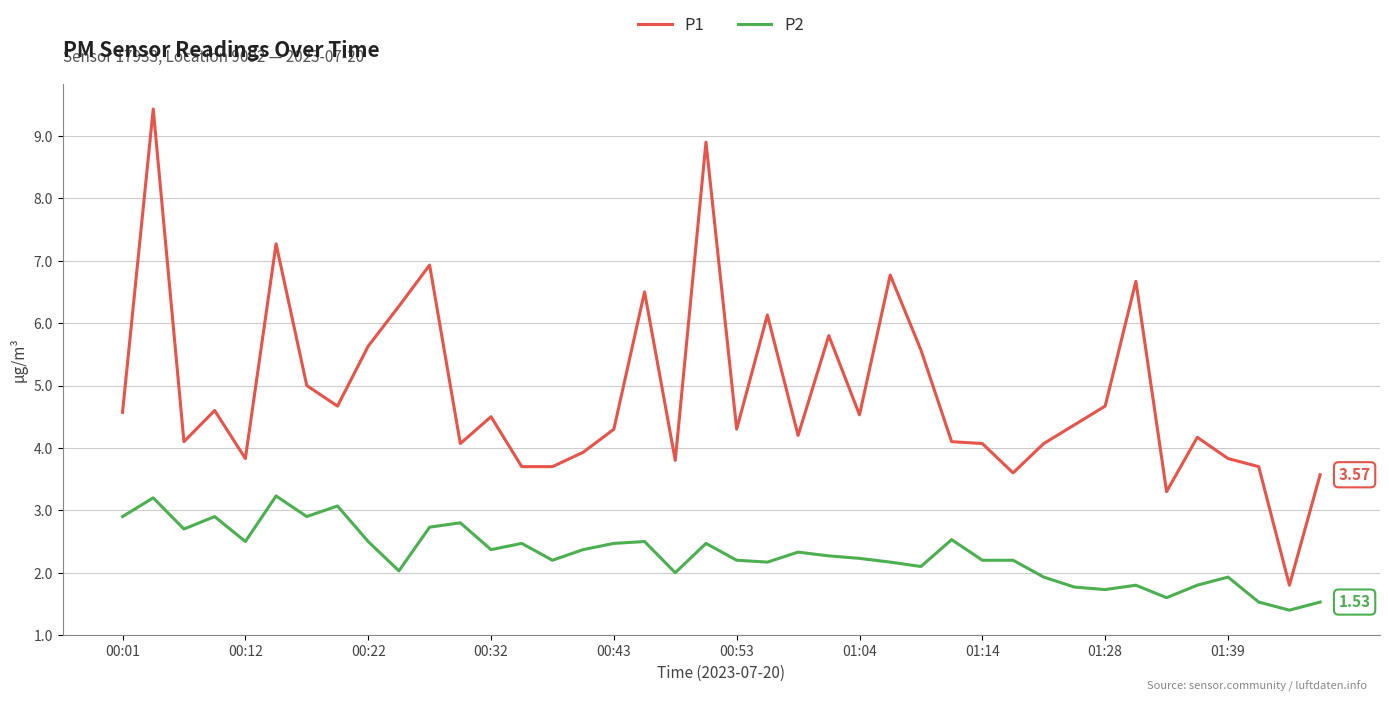

Which series has the largest range (max minus min)?

P1